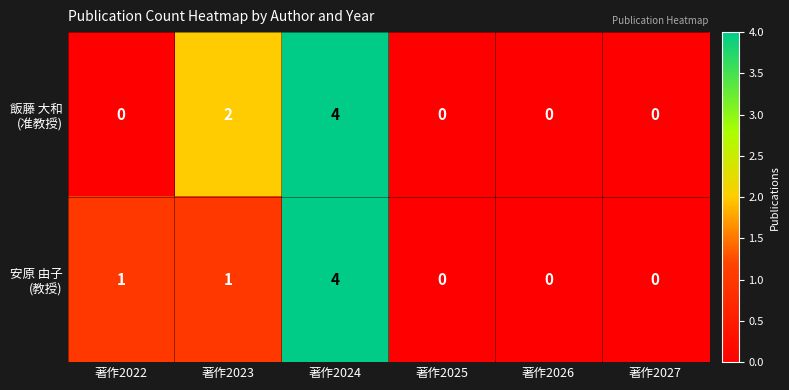

At which category is the sum across all series the highest?

著作2024